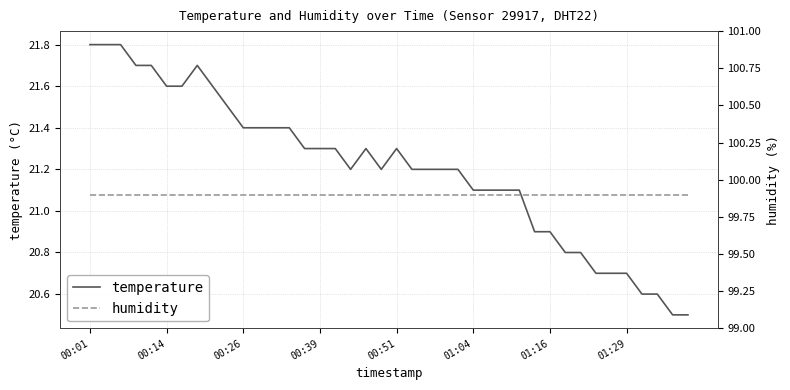

What is the sum of all temperature values?

848.2